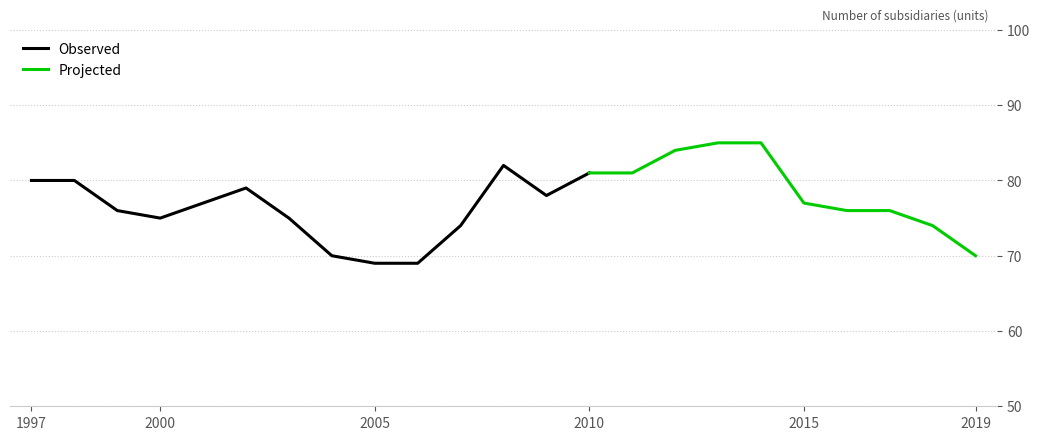

At which category does the data reach its first local peak?

2002